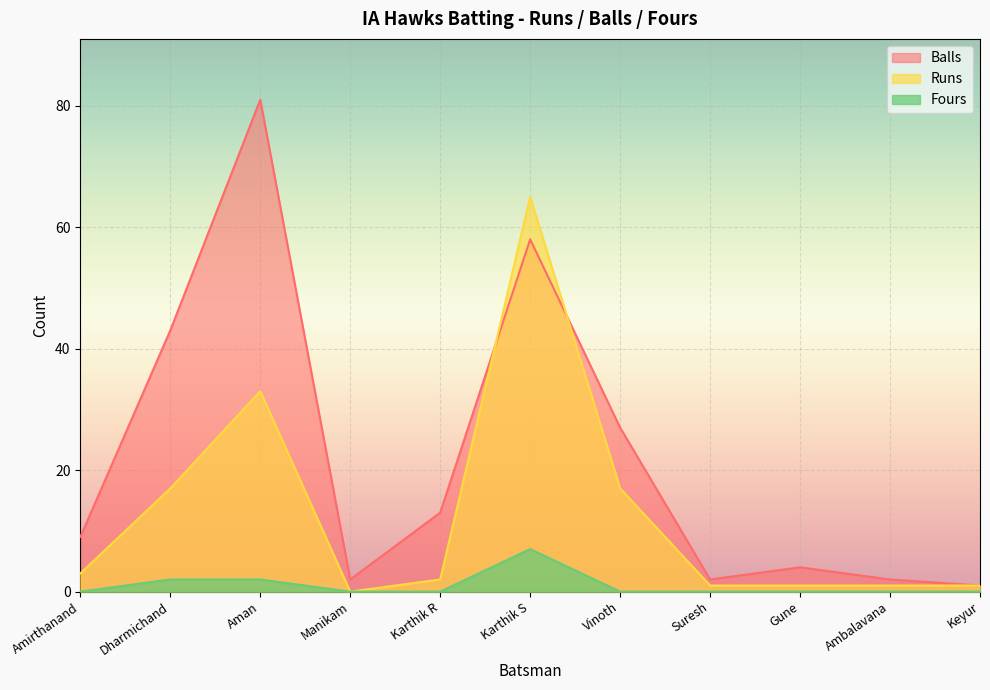

How many lines are shown in the chart?

3